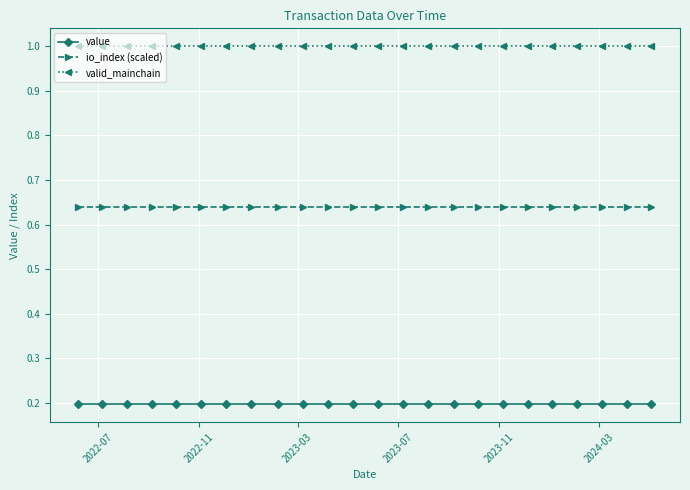

True or false: value and io_index (scaled) intersect in this chart.

False